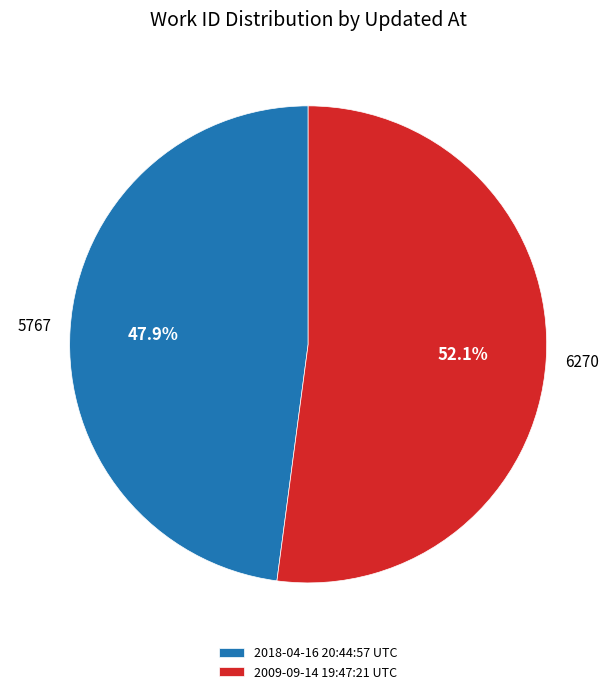

How many segments does this pie chart have?

2